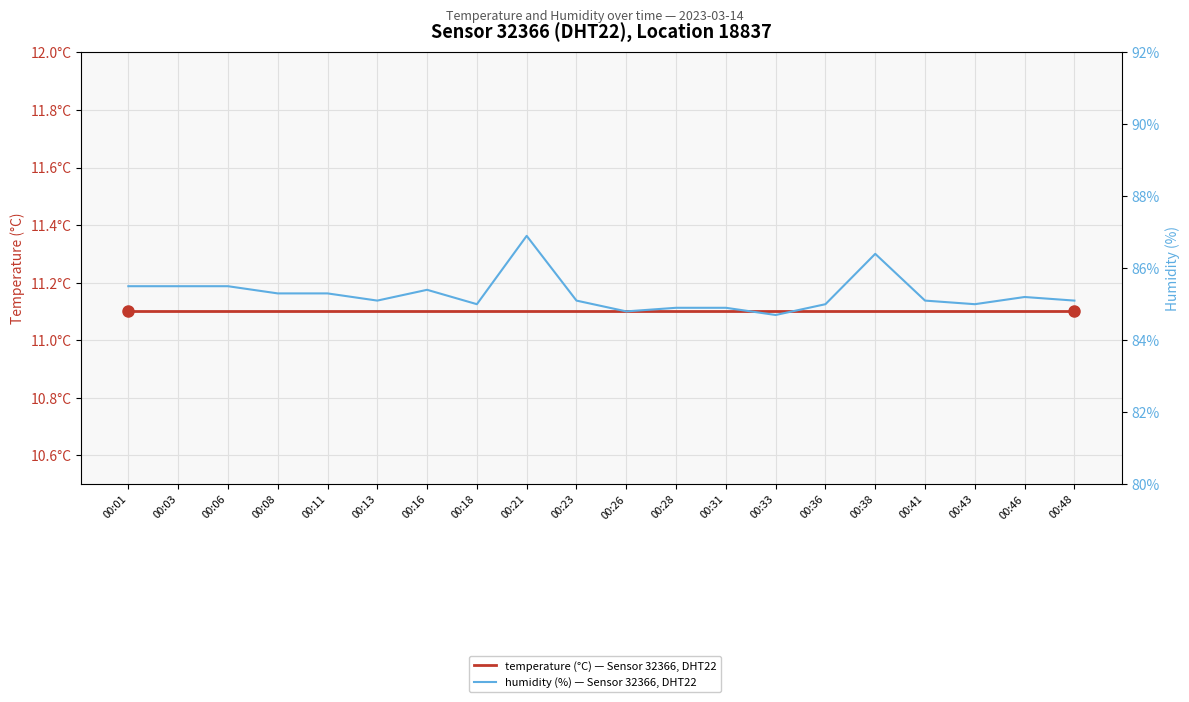

List the series in order of their overall mean, highest first.

humidity (%), Sensor 32366, DHT22, temperature (°C), Sensor 32366, DHT22